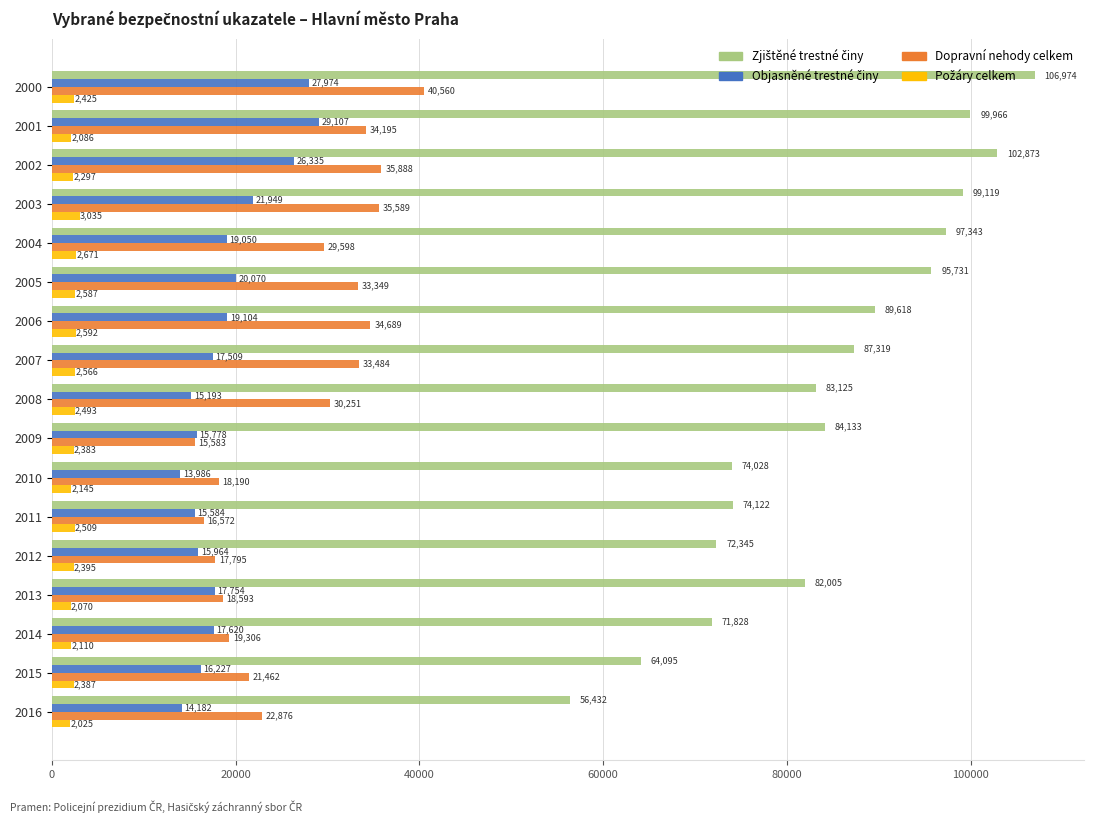

What is the sum of all Dopravní nehody celkem values?

457980